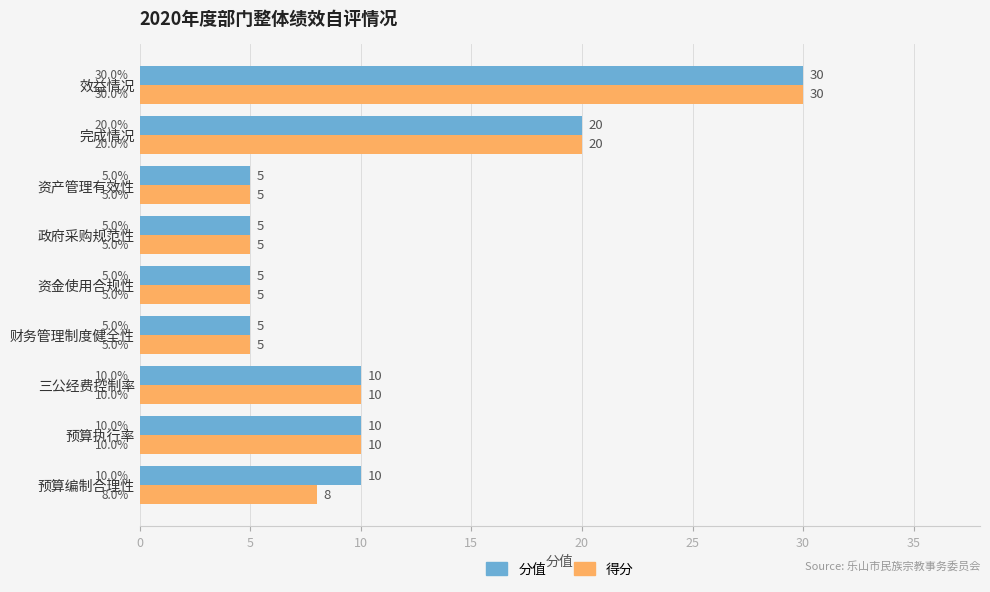

List the series in order of their overall mean, lowest first.

得分, 分值